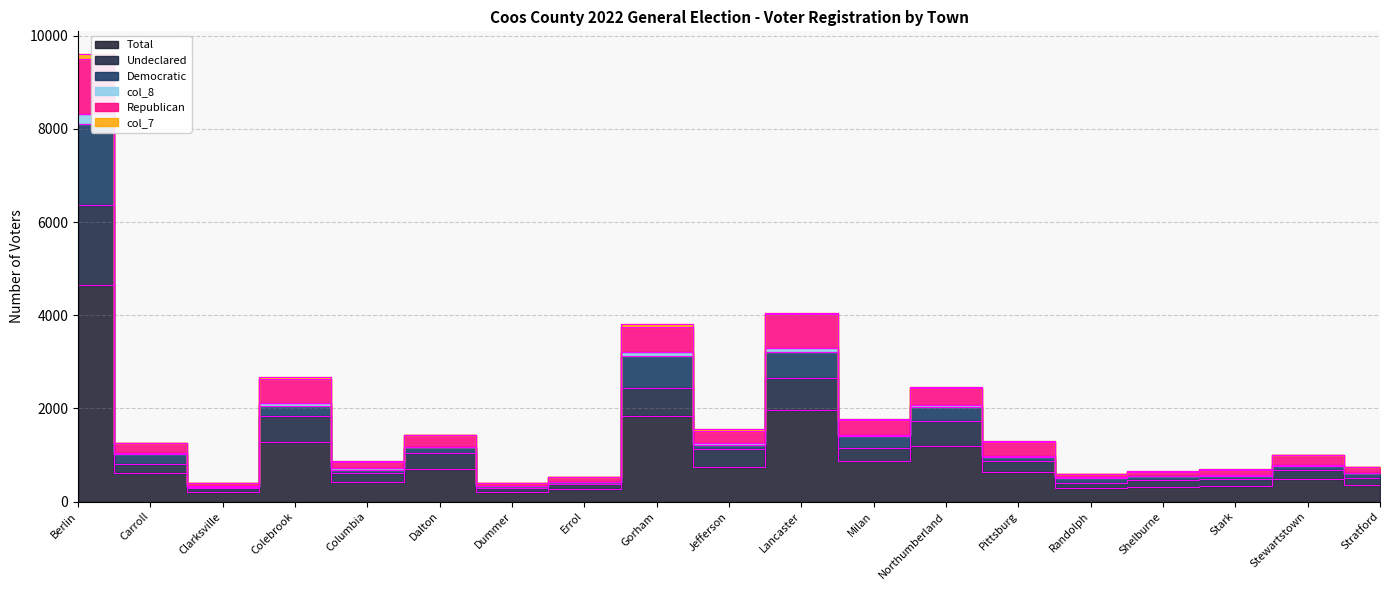

What is the maximum value for Democratic?

8105